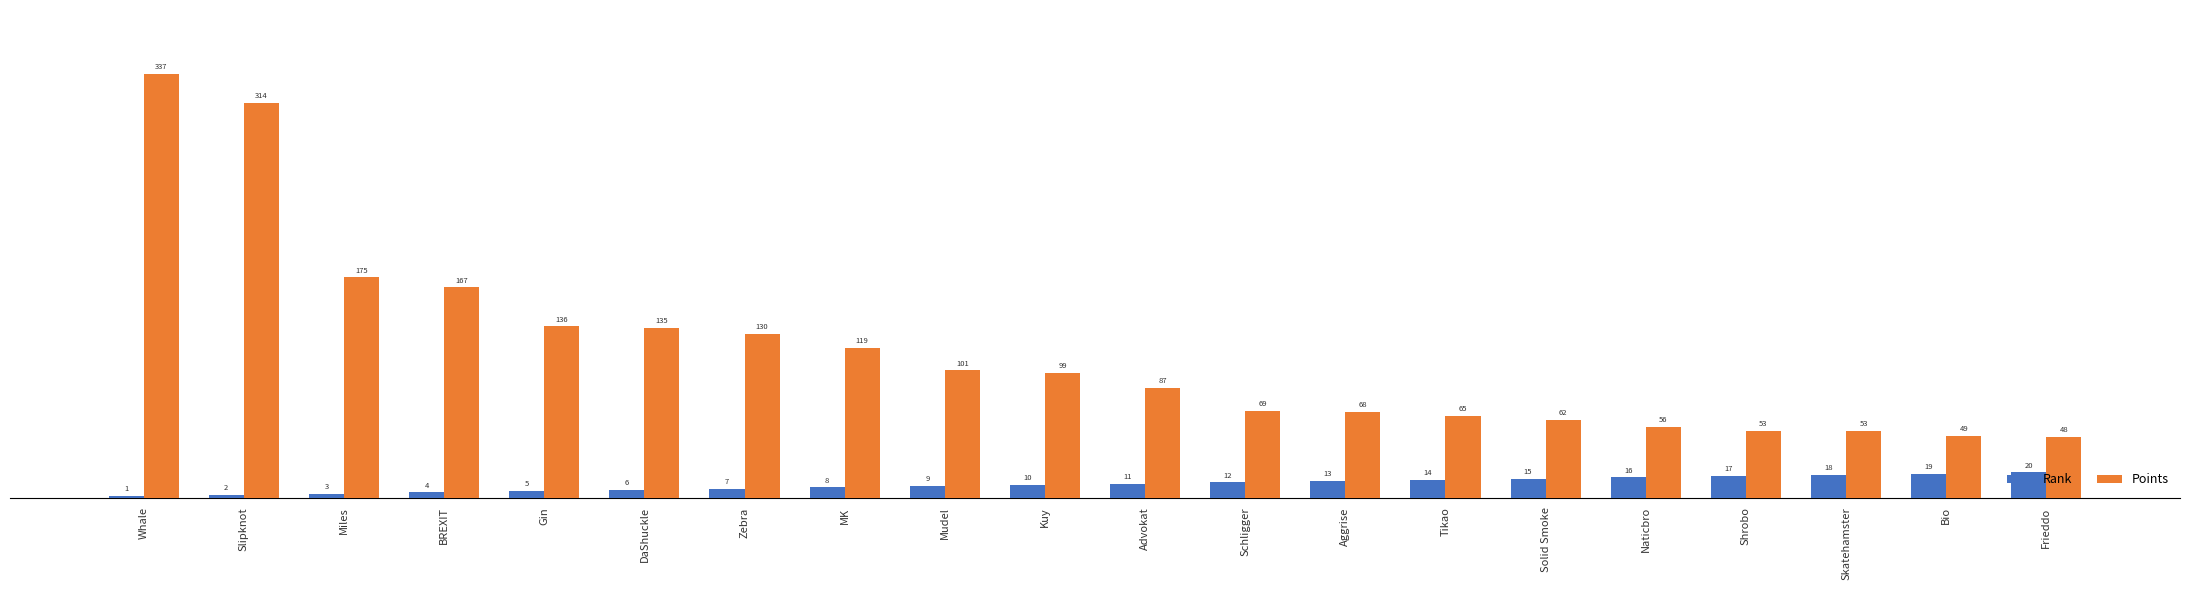

Where is Rank nearest to the value 10?

Kuy